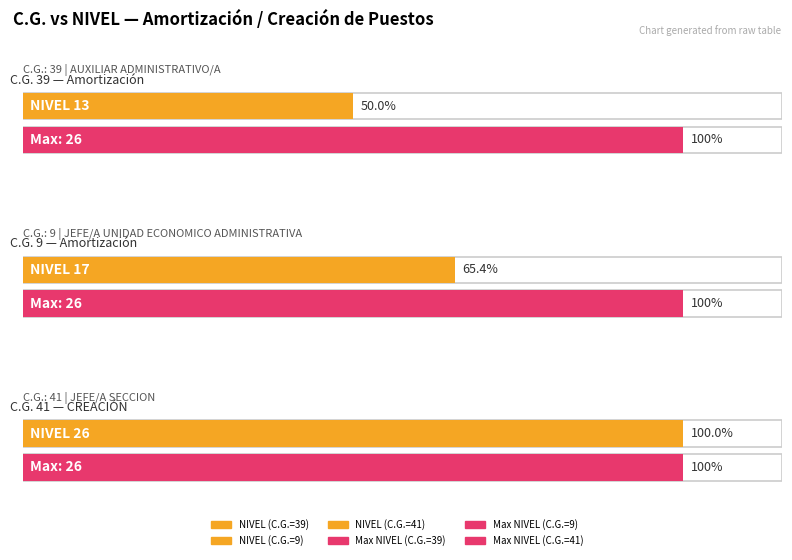

What is the approximate value at 39, to the nearest 5?

15